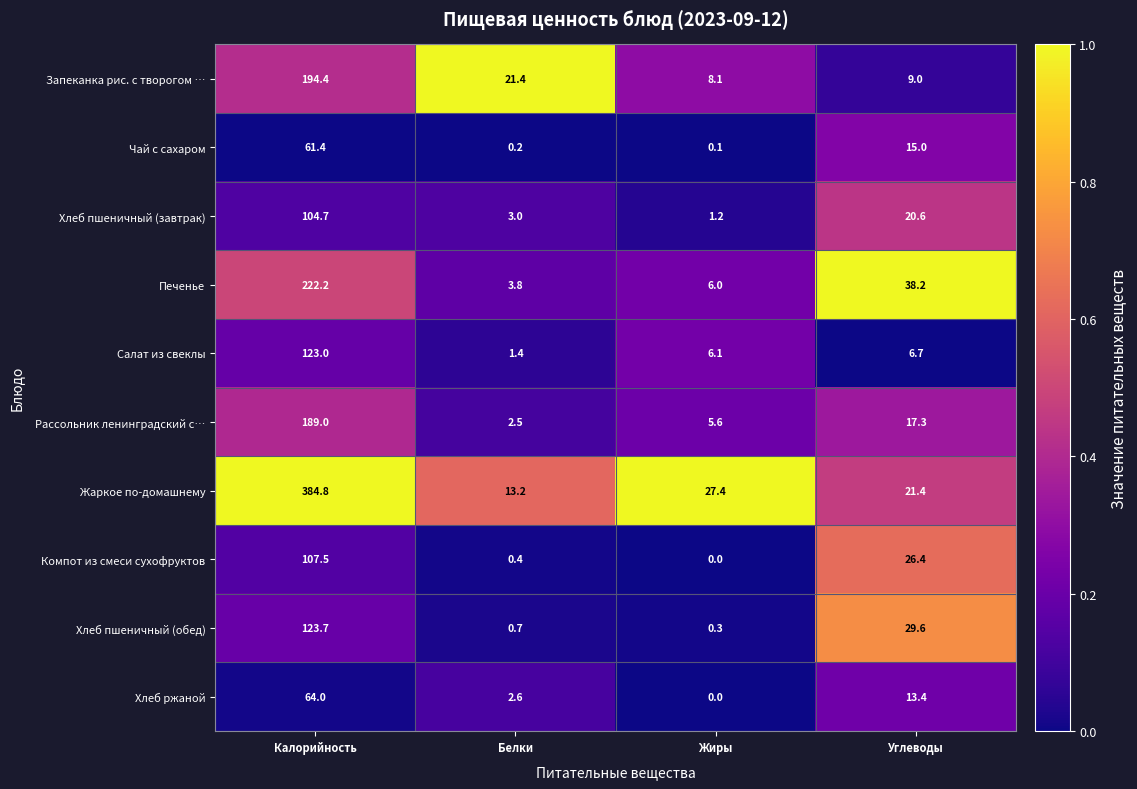

What is the difference between the maximum and minimum values in the Жаркое по-домашнему series?

371.6